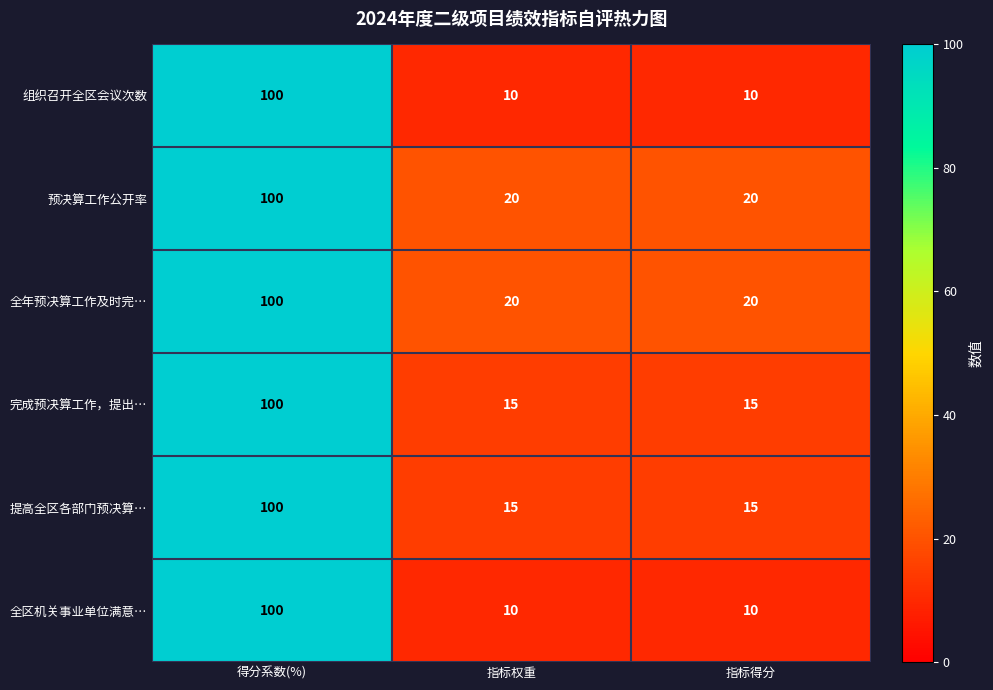

True or false: 完成预决算工作，提出… has a value of 15 at 指标权重.

True